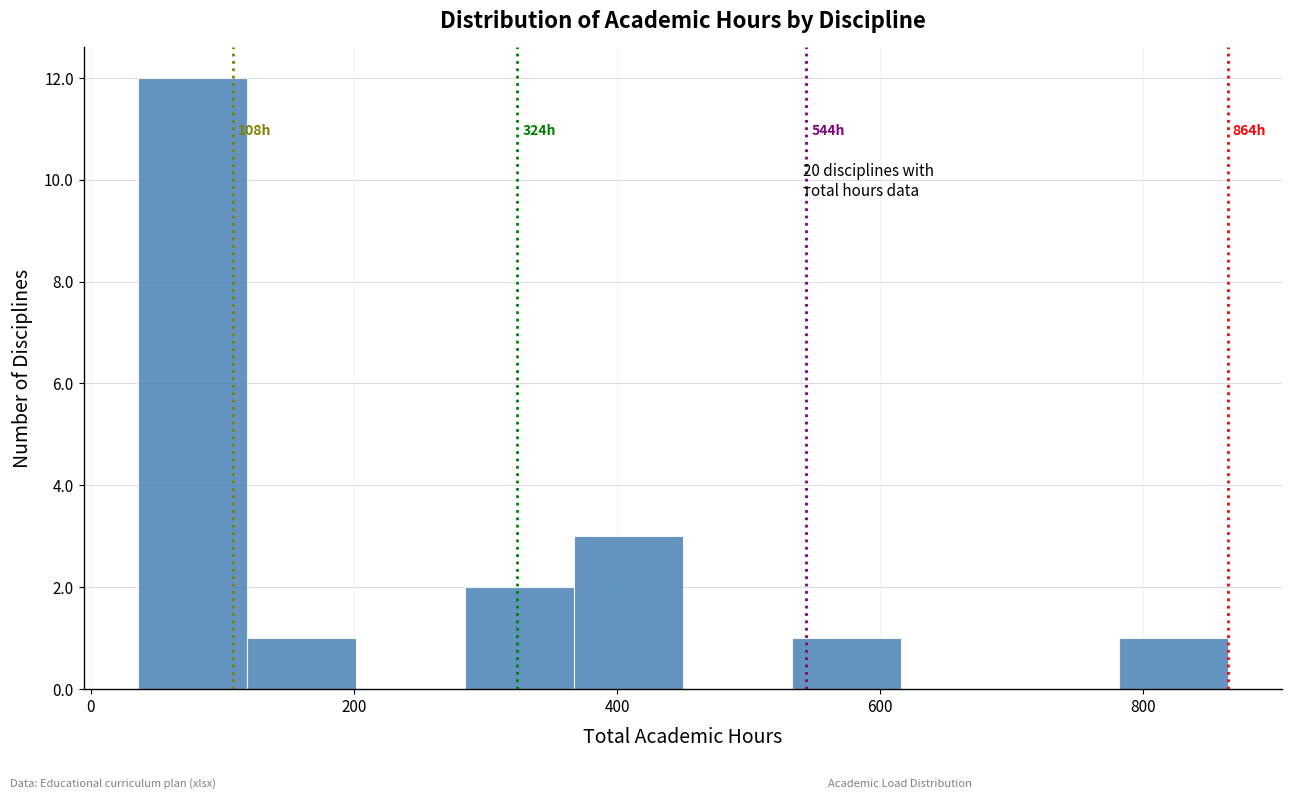

Over which range of the x-axis is the bar tallest?

40 to 120